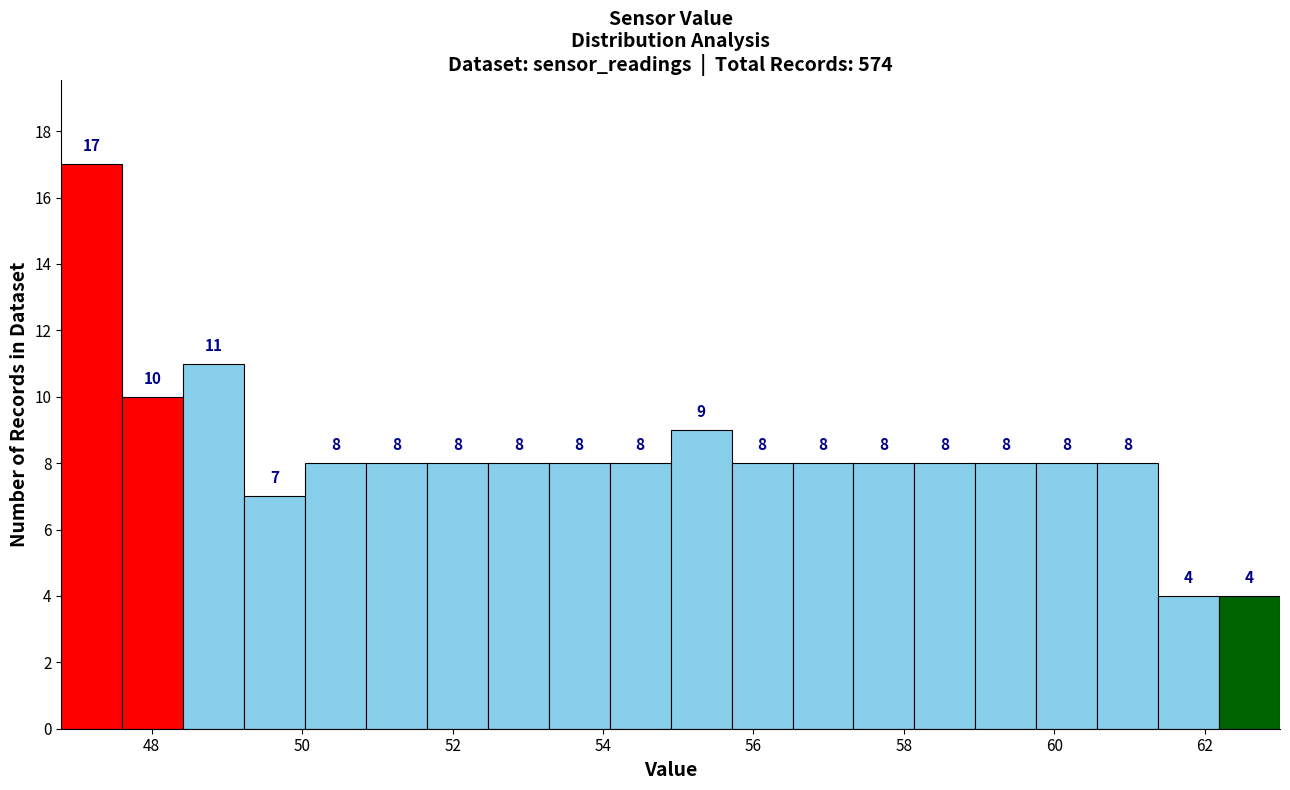

Reading left to right, transcribe this chart: for each bar, give the range it covers on the x-axis and its height. The bar edges are not printed on the chart, so give them approximately, as read against the axis.

46.8 to 47.6: 17
47.6 to 48.4: 10
48.4 to 49.2: 11
49.2 to 50.0: 7
50.0 to 50.8: 8
50.8 to 51.6: 8
51.6 to 52.4: 8
52.4 to 53.2: 8
53.2 to 54.0: 8
54.0 to 55.0: 8
55.0 to 55.8: 9
55.8 to 56.6: 8
56.6 to 57.4: 8
57.4 to 58.2: 8
58.2 to 59.0: 8
59.0 to 59.8: 8
59.8 to 60.6: 8
60.6 to 61.4: 8
61.4 to 62.2: 4
62.2 to 63.0: 4